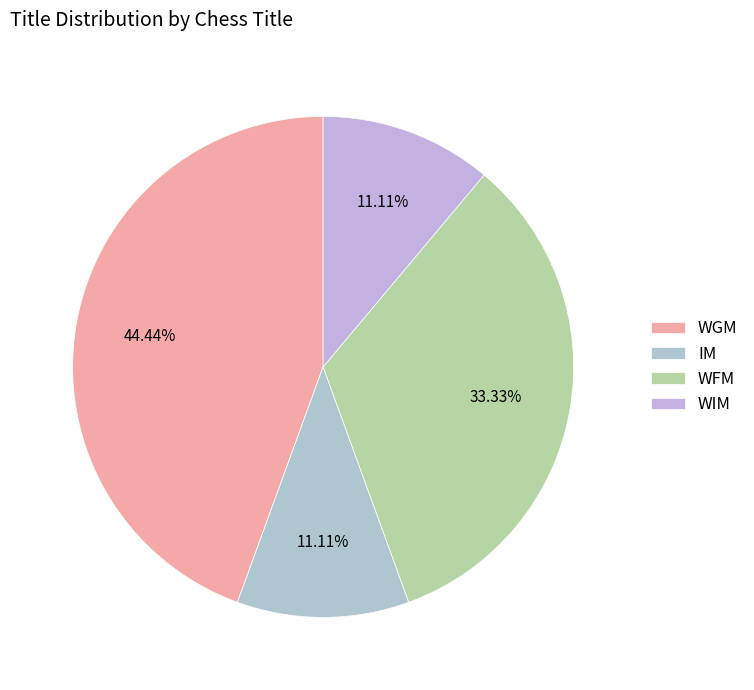

Which category has the smallest portion of the pie?

IM